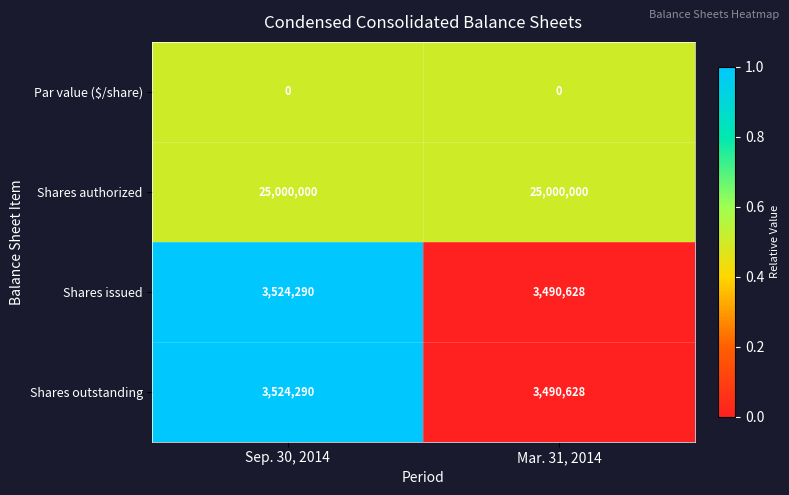

What is the spread (max minus min) of values at Mar. 31, 2014?

25000000